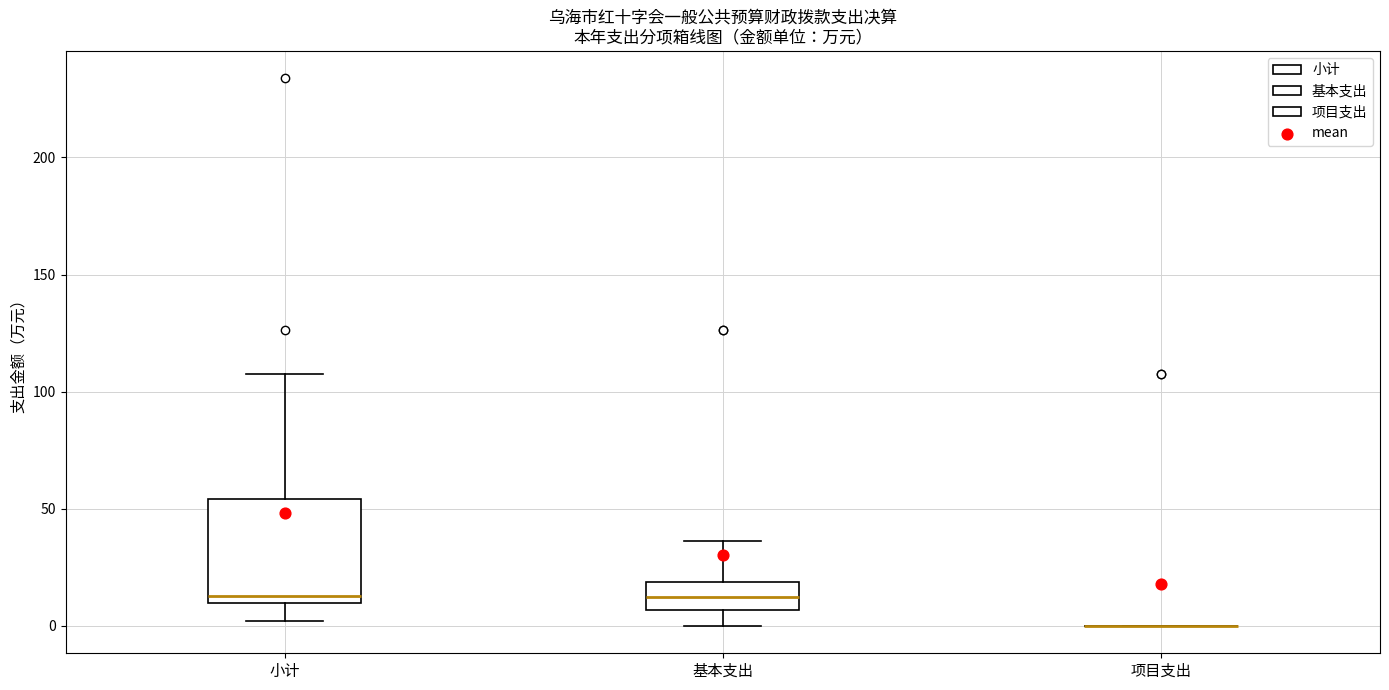

Where does the median line of the box for 基本支出 sit on the y-axis? The values are not printed on the chart, so give them approximately, as read against the axis.

10